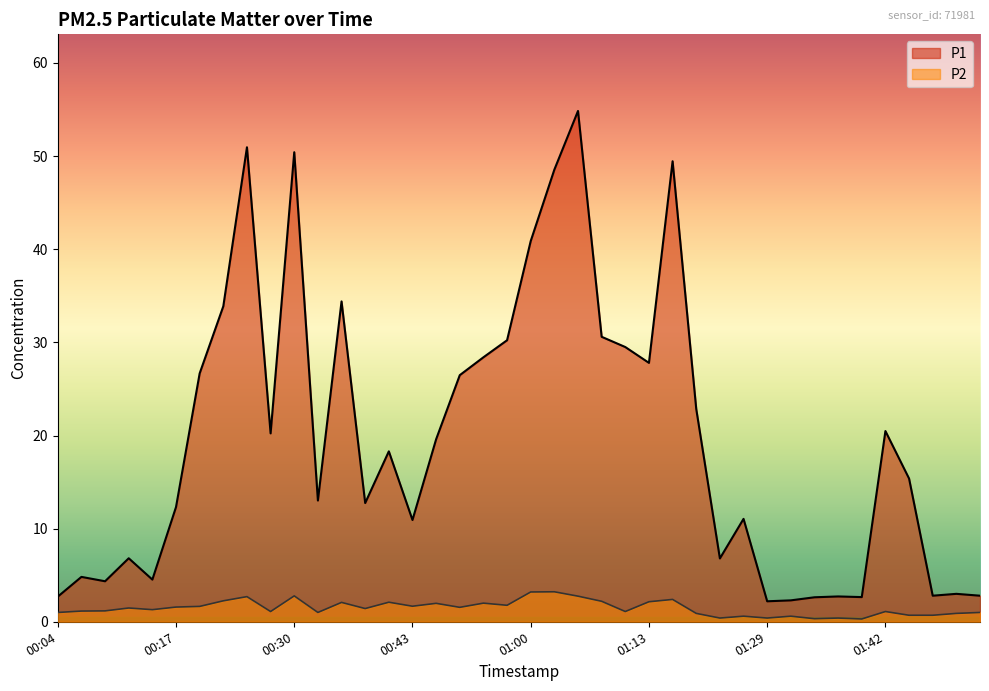

What is the sum of all P2 values?

59.1